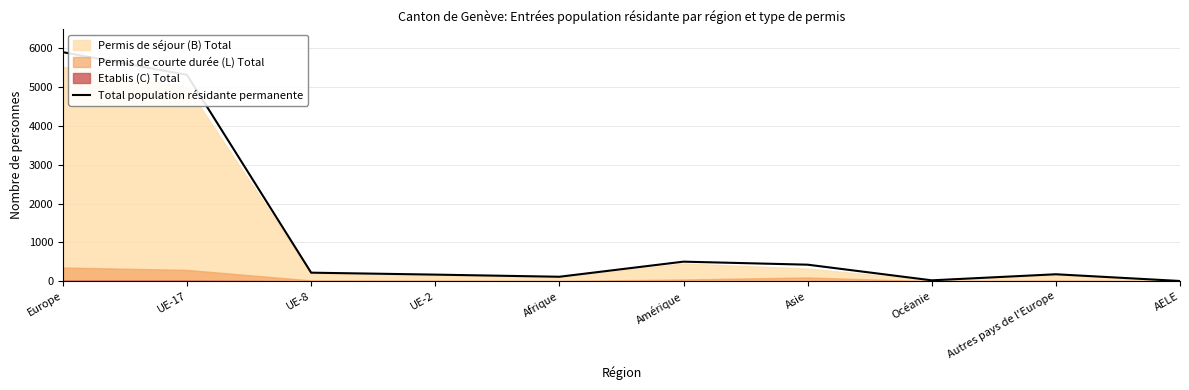

Does the chart display data point markers on the line(s)?

No